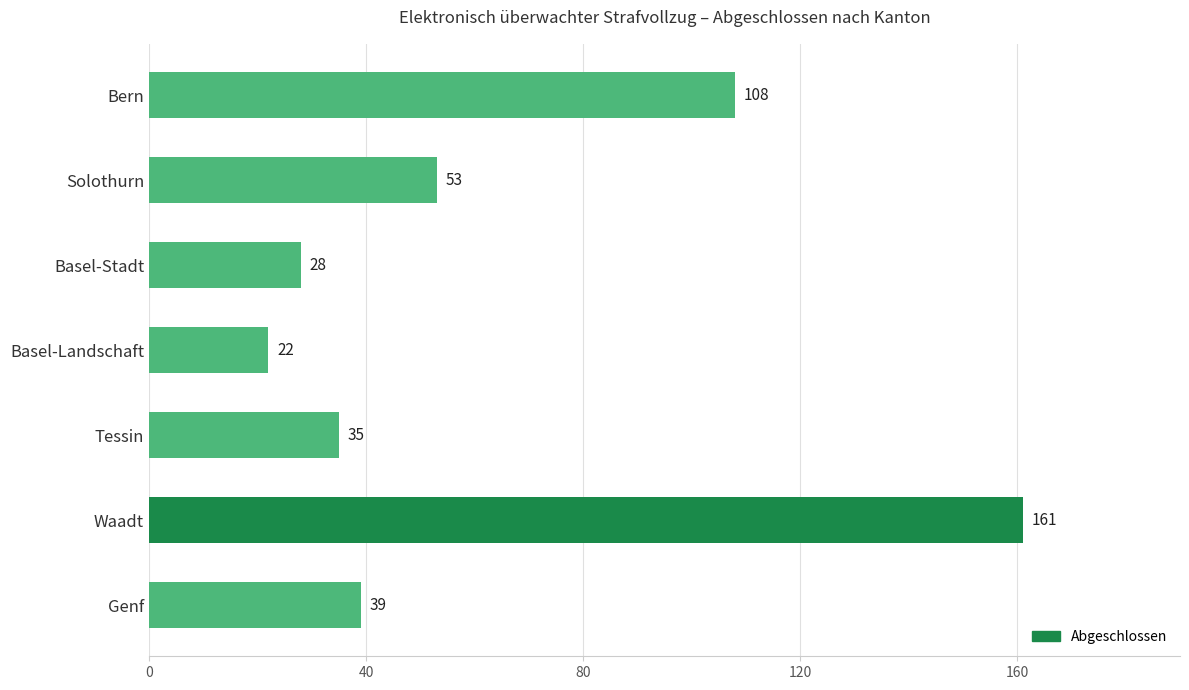

What is the sum of all values?

446